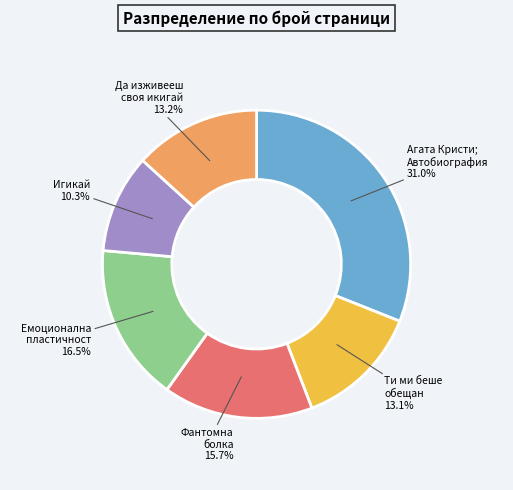

What is the smallest slice in the pie chart?

Игикай